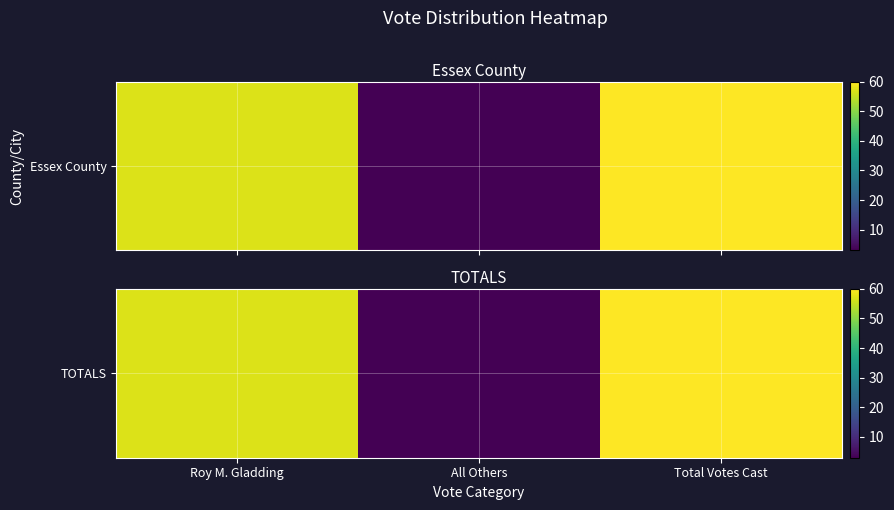

What is the change in value from Roy M. Gladding to Total Votes Cast?

+3